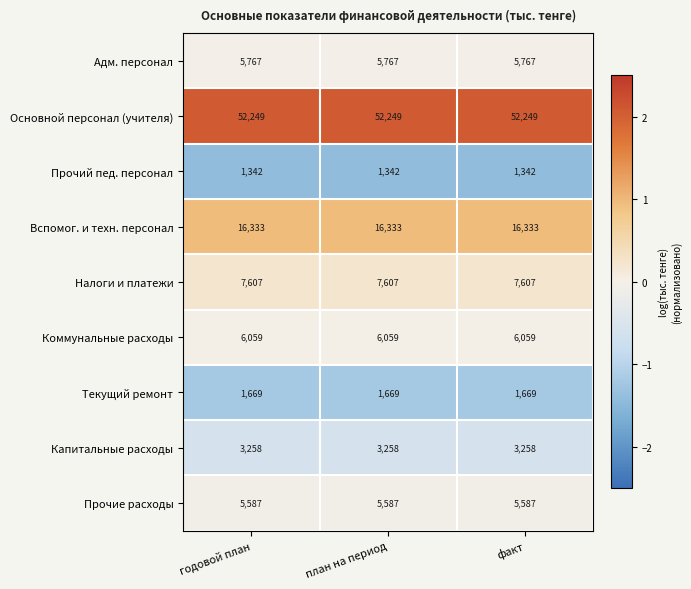

What is the approximate value of Адм. персонал at факт?

5767